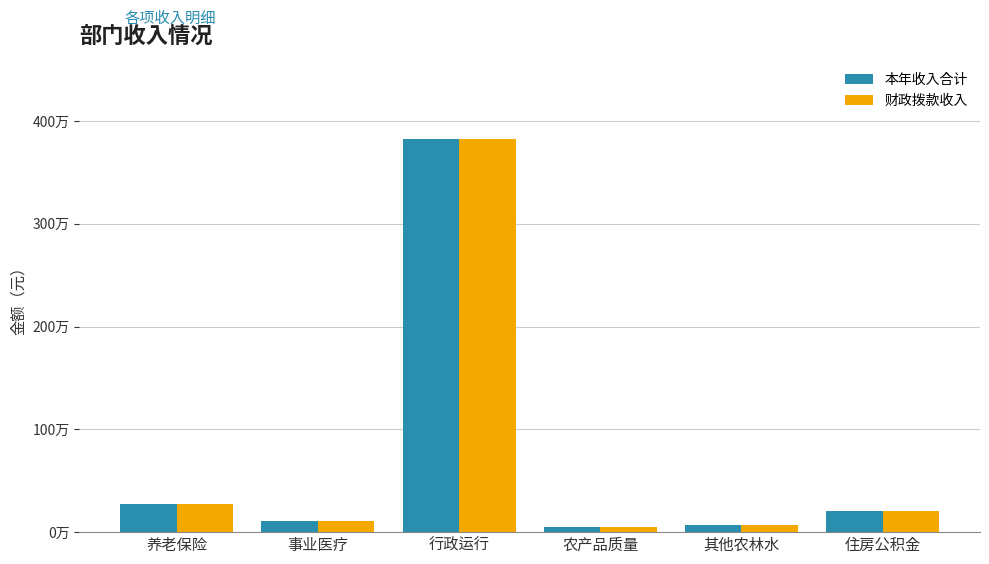

Are the bars grouped side by side (vs. stacked)?

Yes